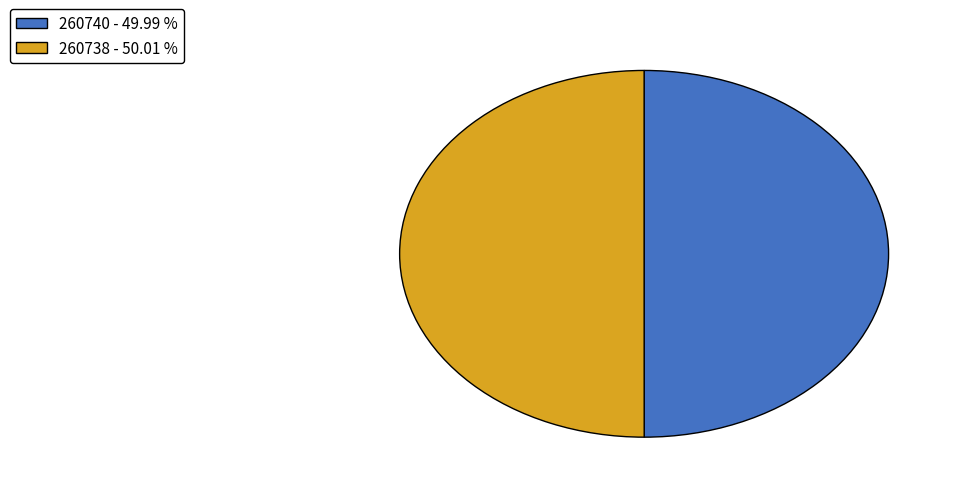

The 260738 slice represents 89% of the pie. True or false?

False